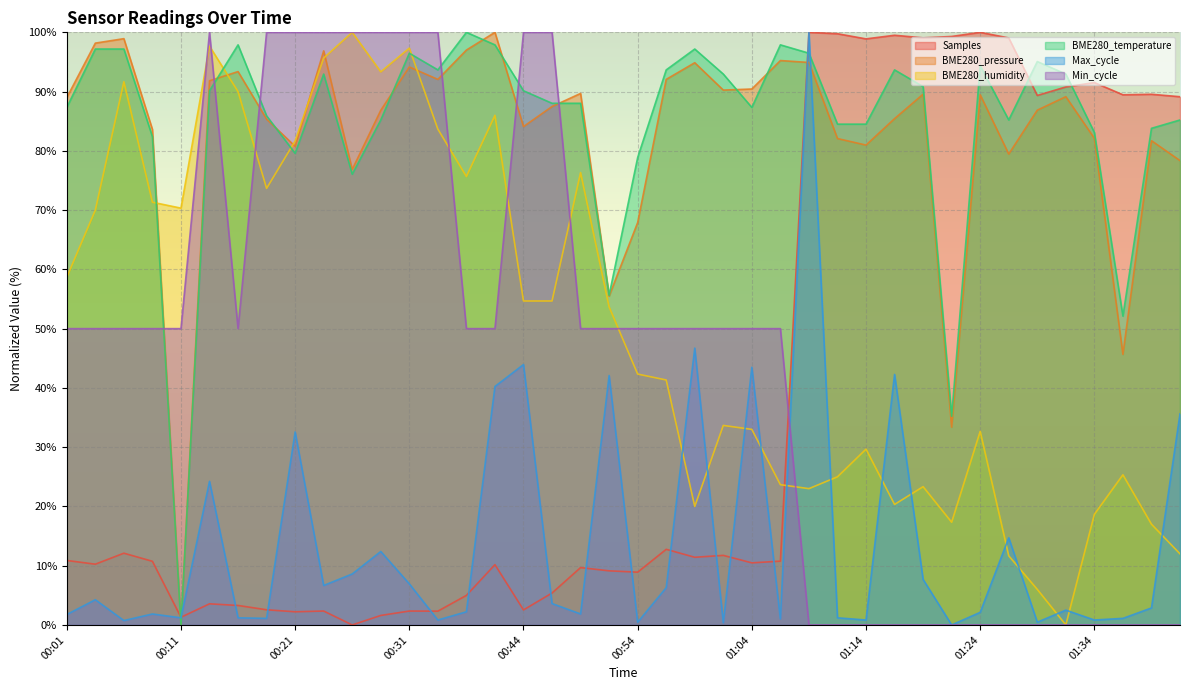

How many interior local peaks does the BME280_temperature series have?

9